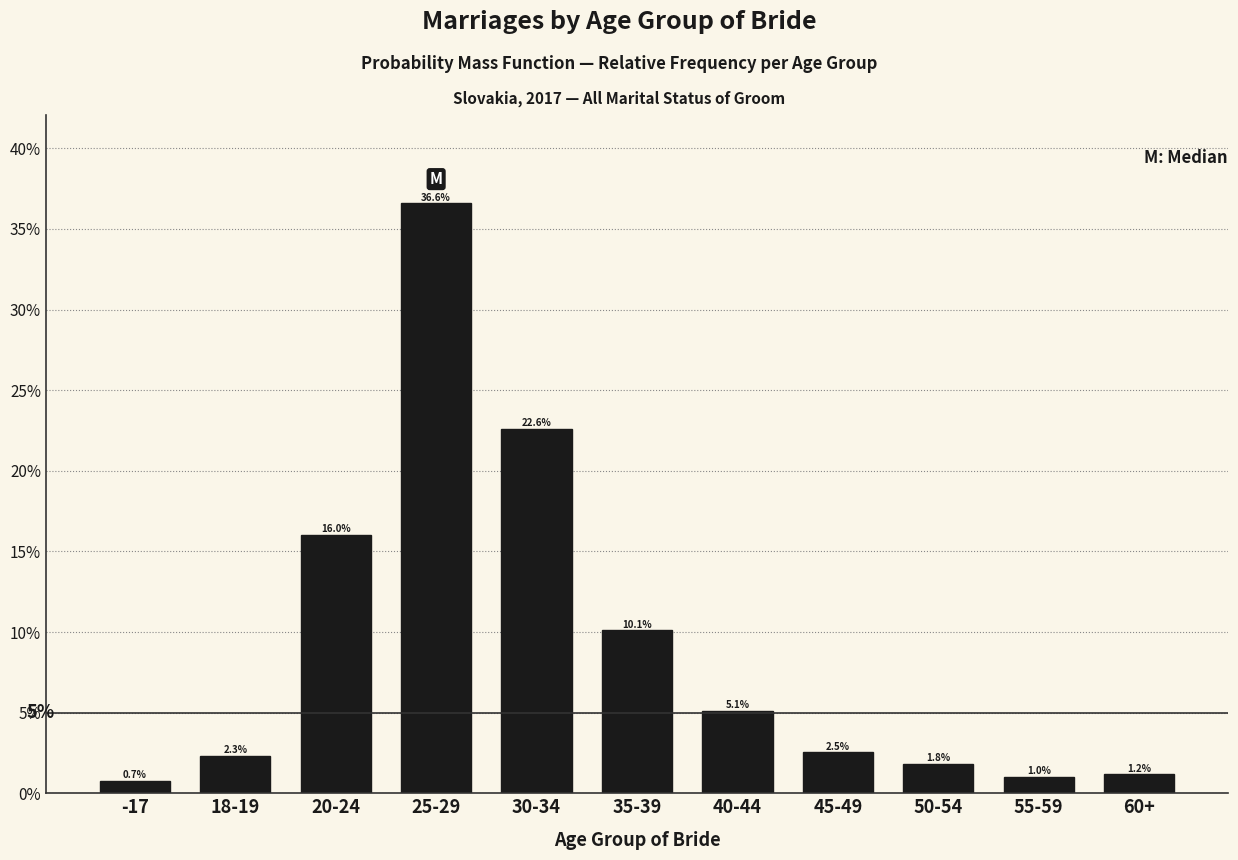

Reading right to left, transcribe all the data shown in this chart.

1.2	1.0	1.8	2.5	5.1	10.1	22.6	36.6	16.0	2.3	0.7